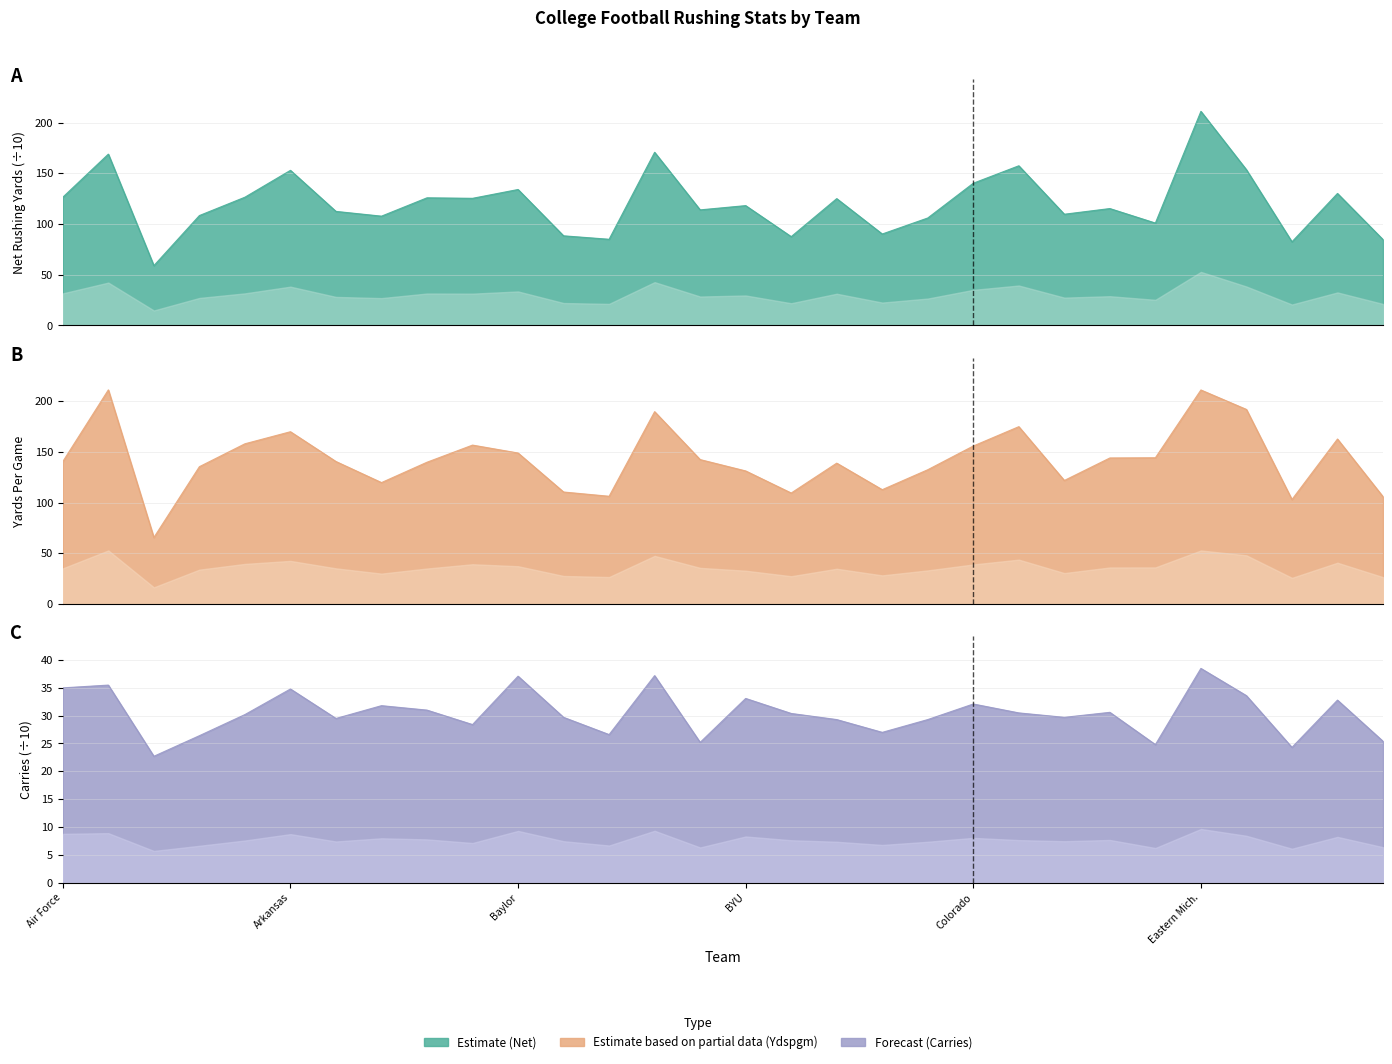

True or false: Carries has a value of 11.6 at Eastern Mich..

False